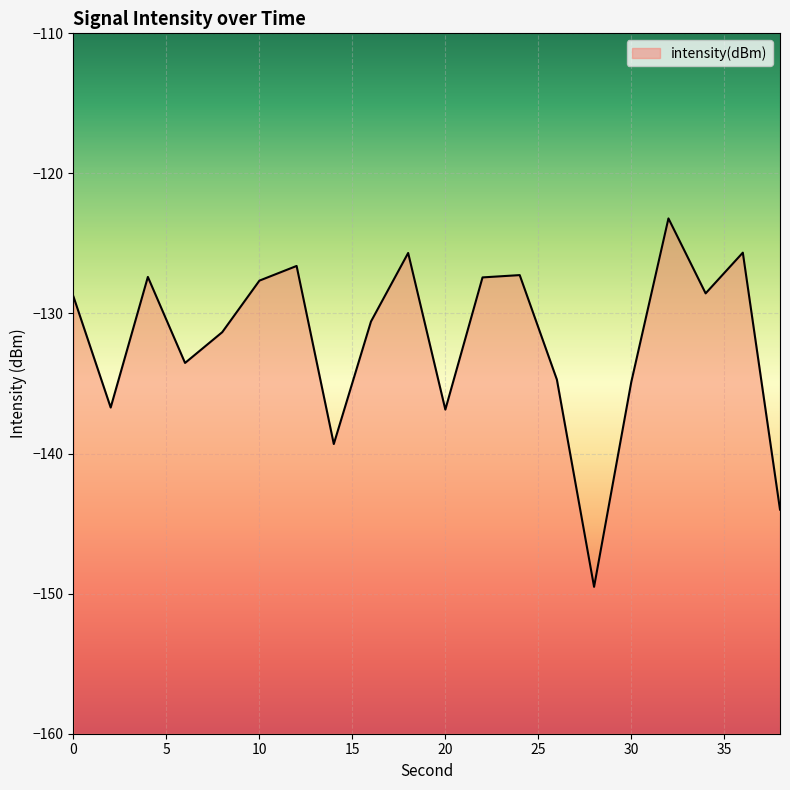

List the labels in order of value, smallest first.

28, 38, 14, 20, 2, 30, 26, 6, 8, 16, 0, 34, 10, 22, 4, 24, 12, 18, 36, 32